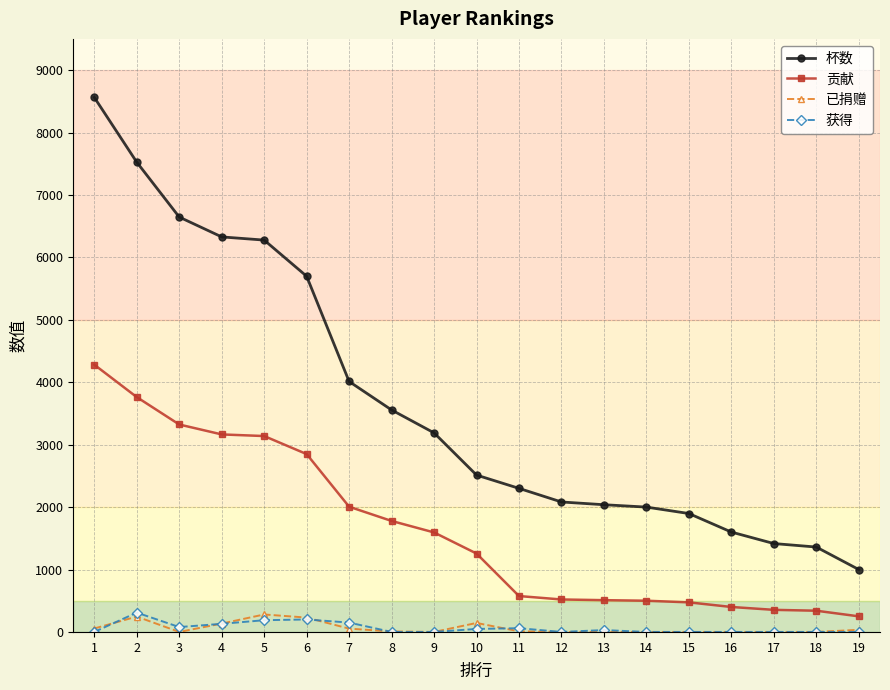

Count the number of categories in the chart.

19